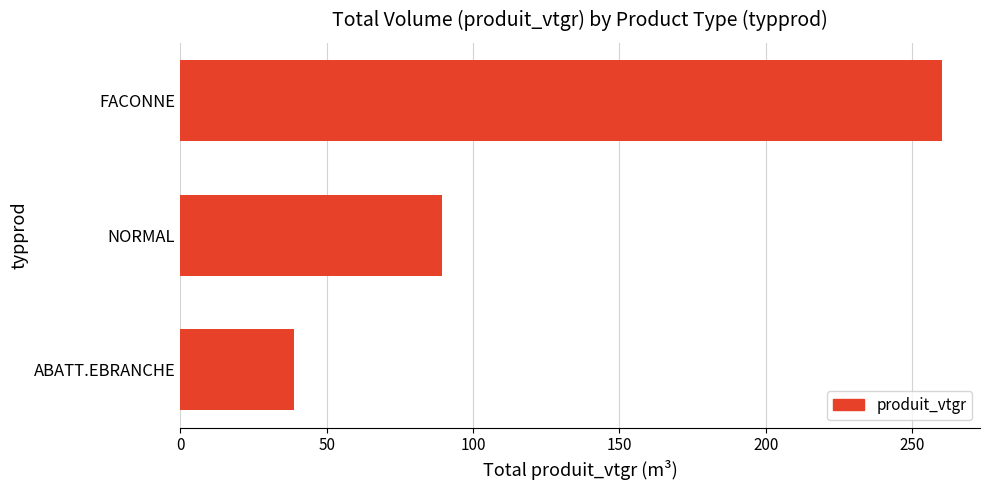

List the labels in order of value, largest first.

FACONNE, NORMAL, ABATT.EBRANCHE